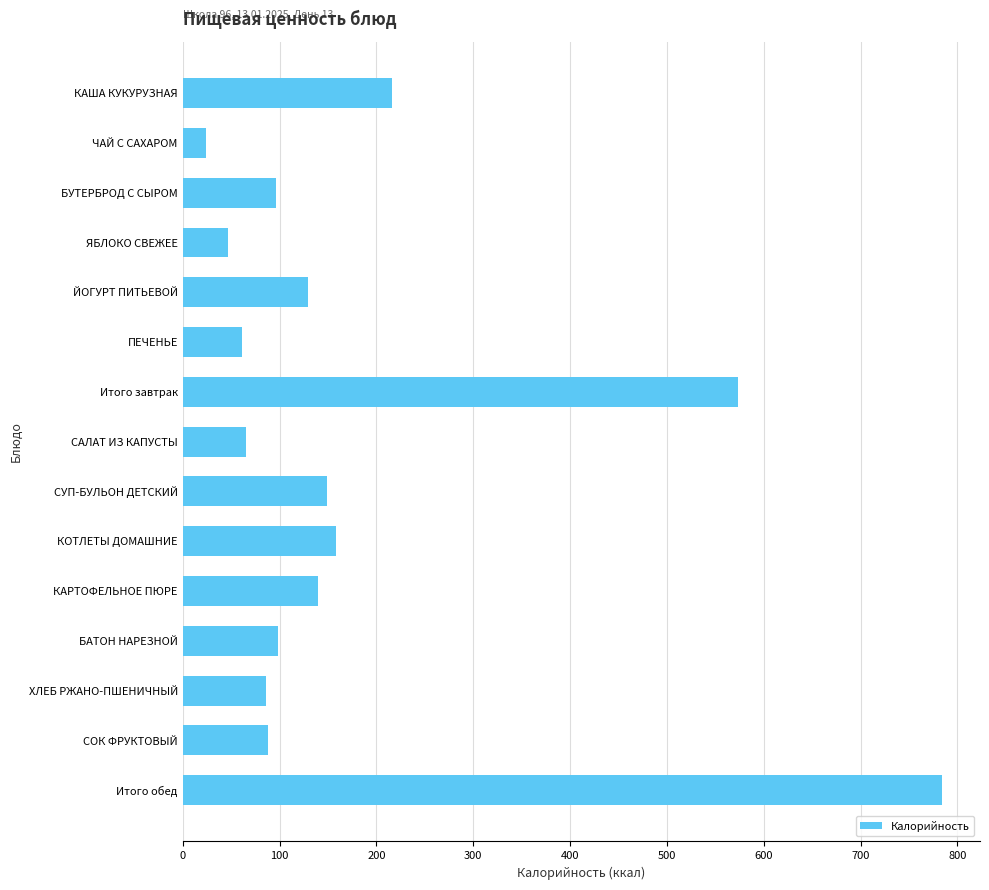

Does the chart contain any negative values?

No